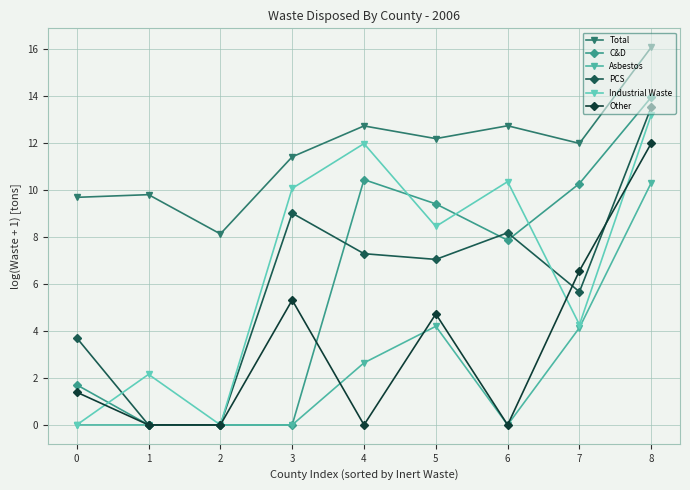

Count the number of data series in this chart.

6